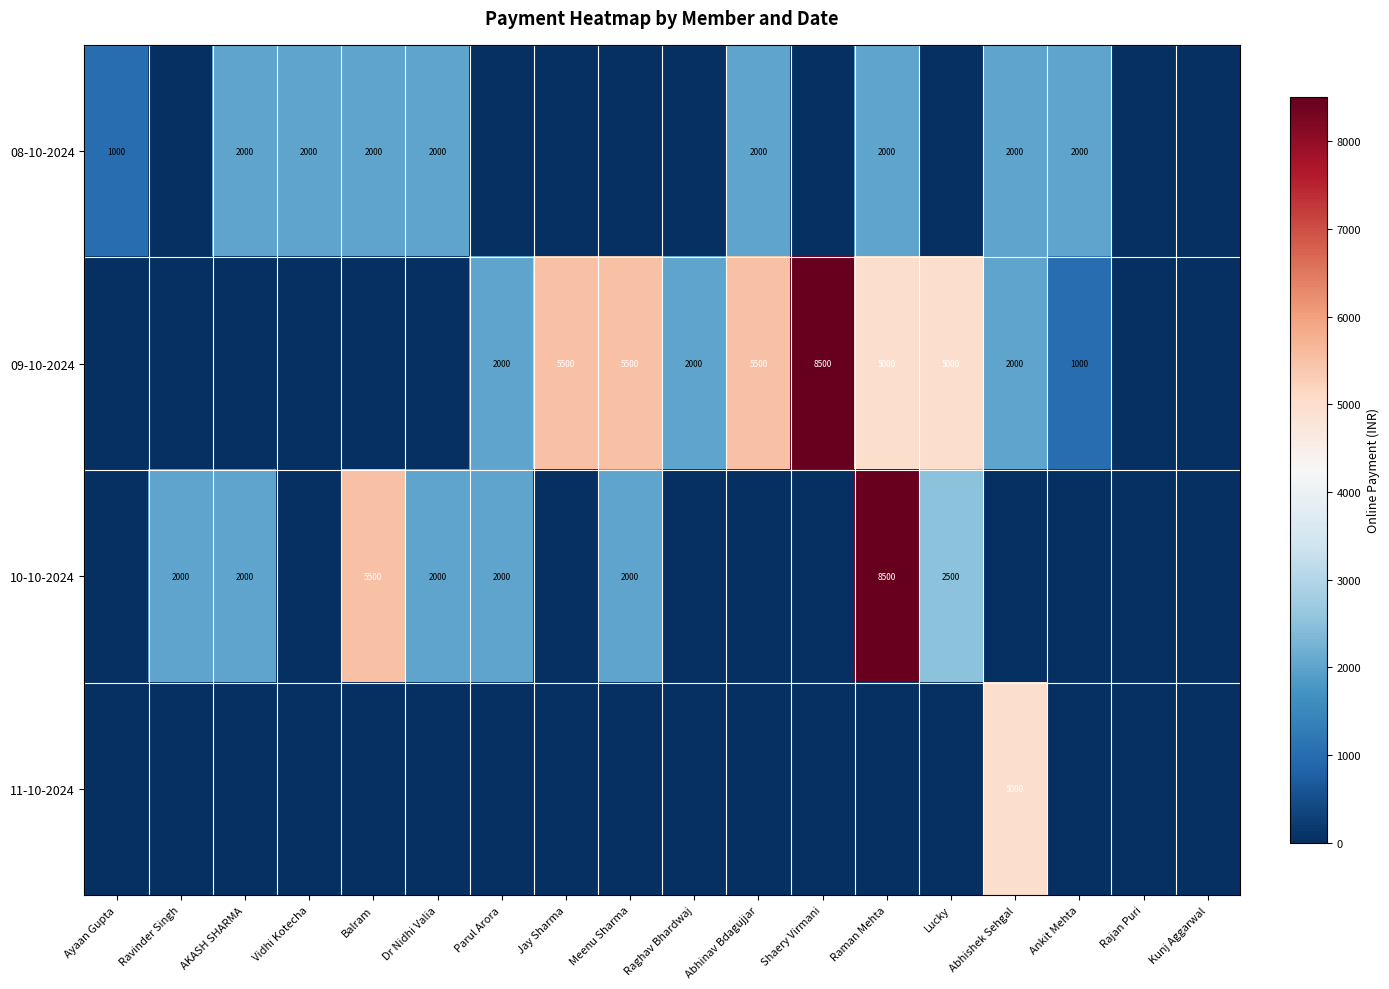

The value of 10-10-2024 at Lucky is 2500. True or false?

True